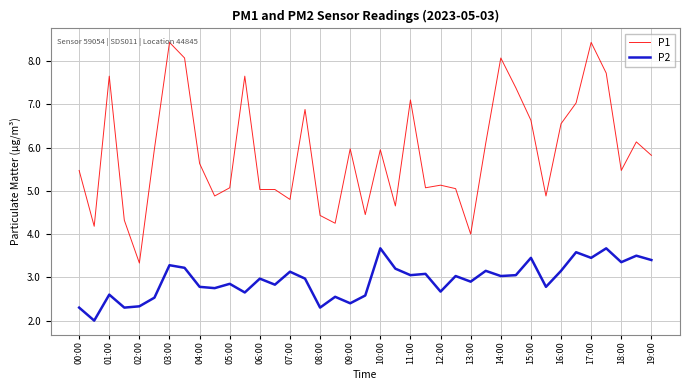

Which series has the widest spread of values?

P1